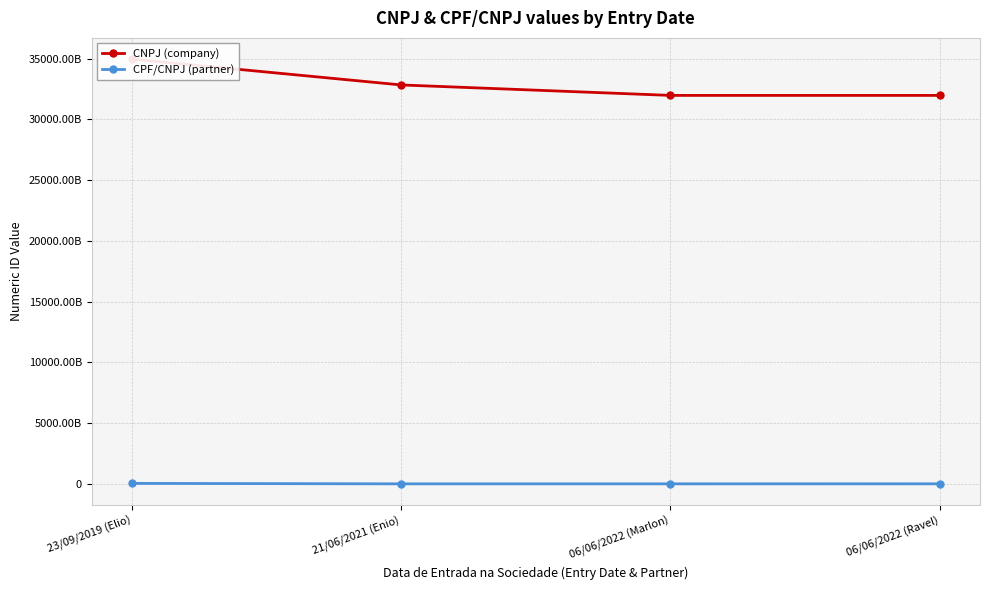

True or false: CPF/CNPJ (partner) and CNPJ (company) cross at least once.

False